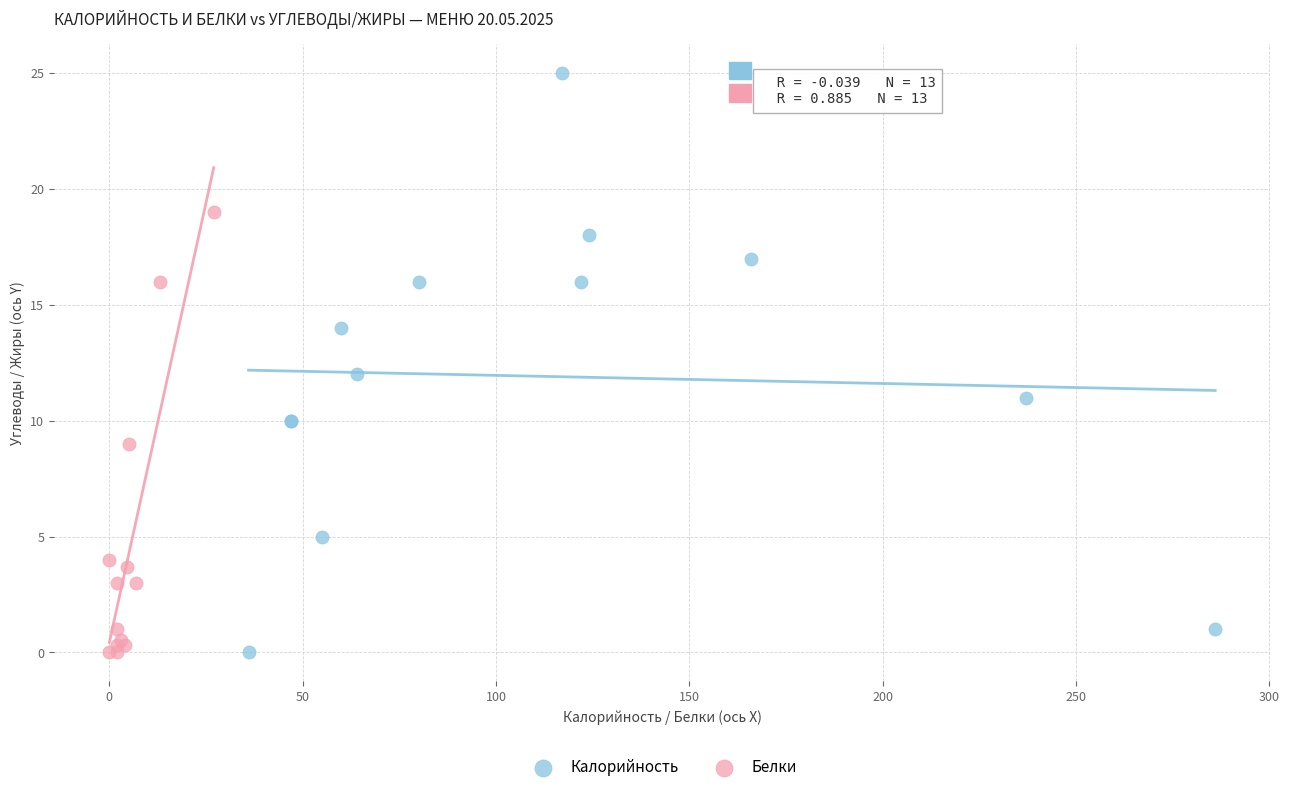

Which series has the largest Y range (max minus min)?

Калорийность